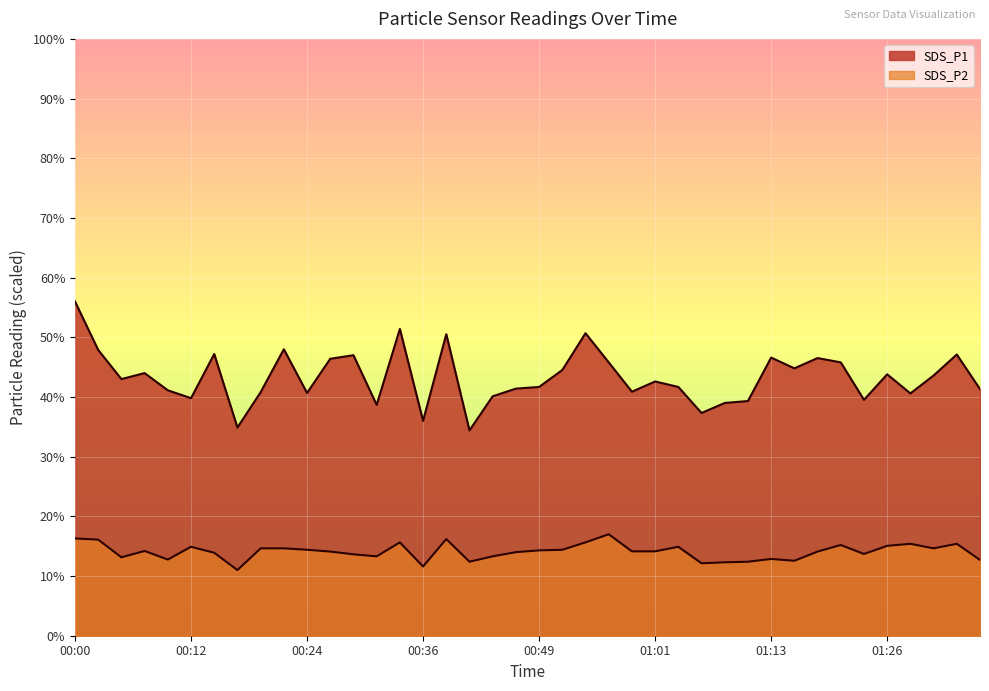

Where is SDS_P2 nearest to the value 14?

00:46